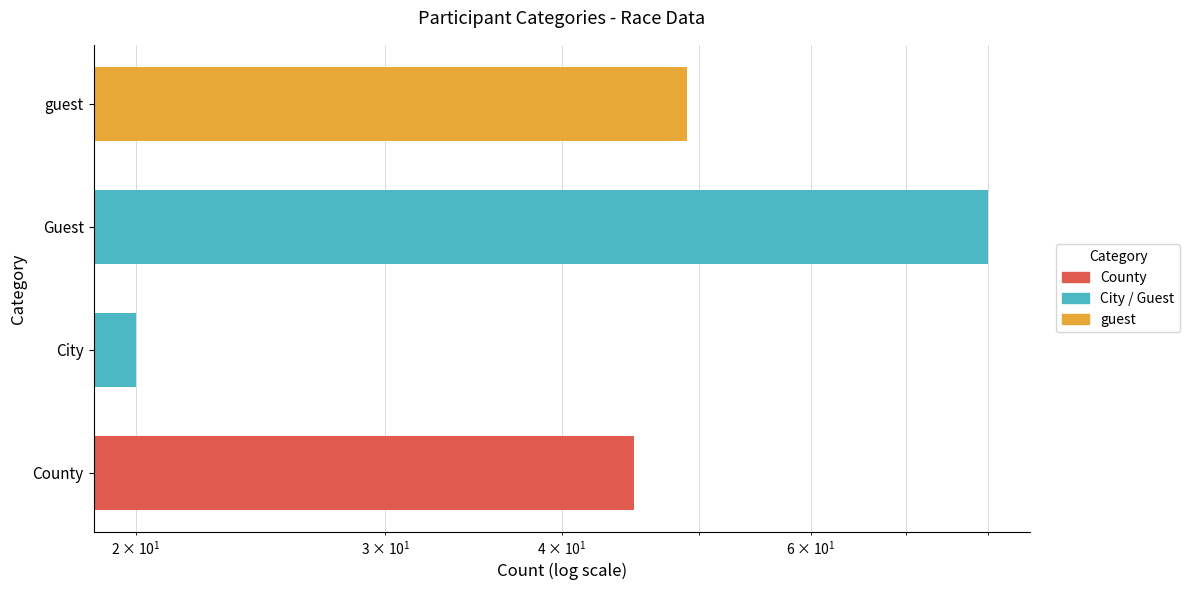

True or false: the data shows 80 at Guest.

True